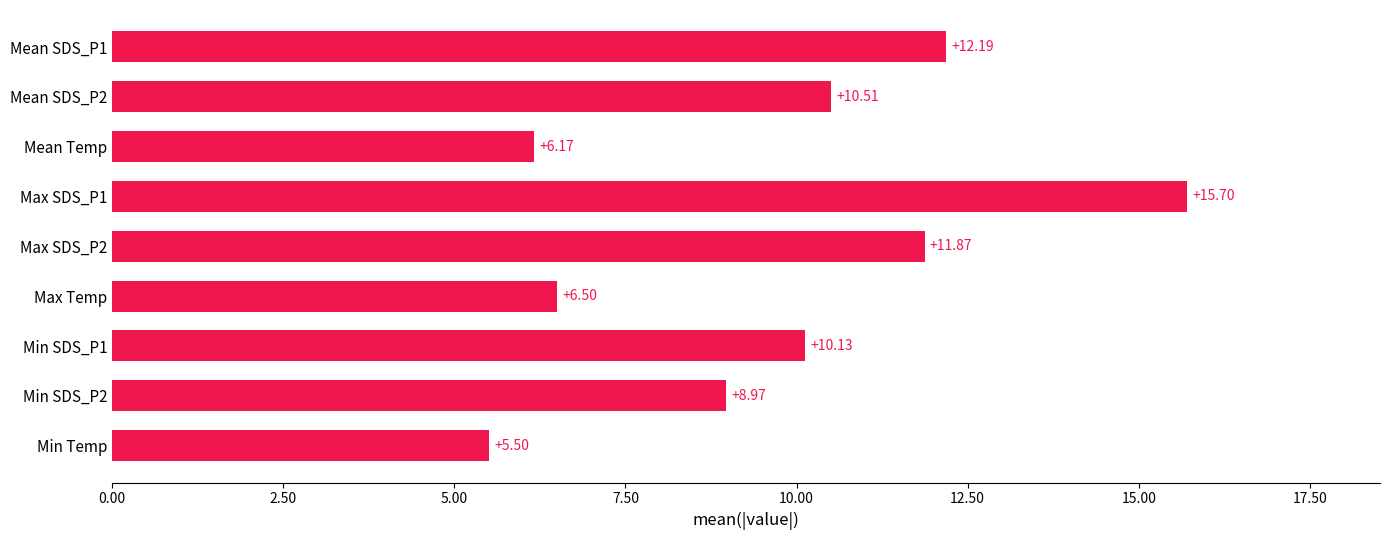

Where is the data nearest to the value 10?

Min SDS_P1